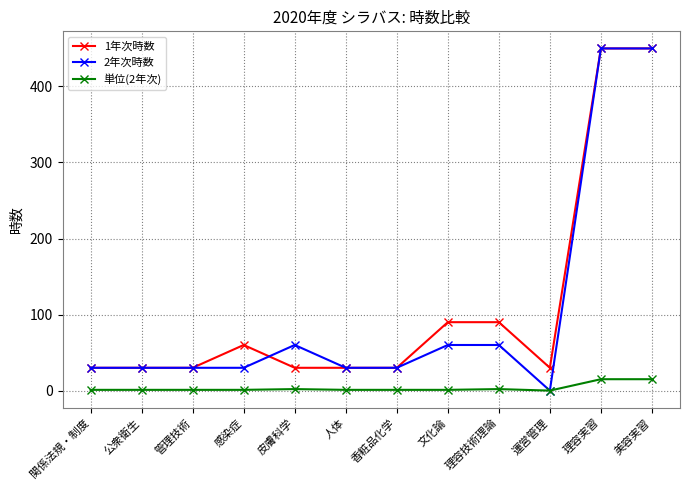

Is the value of 1年次時数 at 理容技術理論 greater than the value of 2年次時数 at 文化論?

Yes